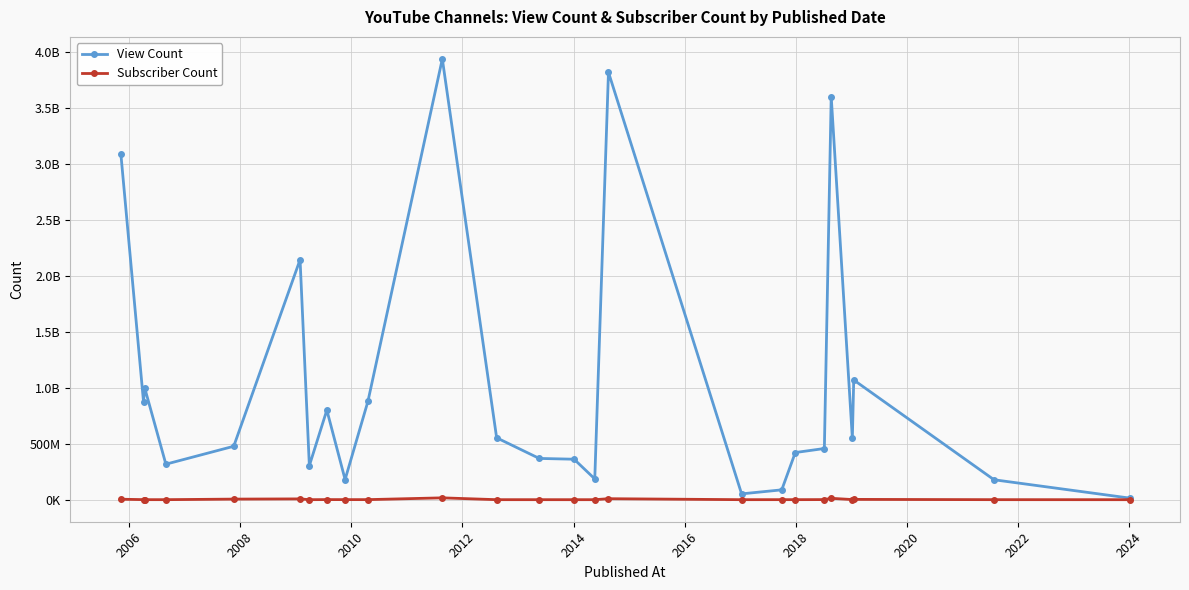

Does the chart have visible grid lines?

Yes